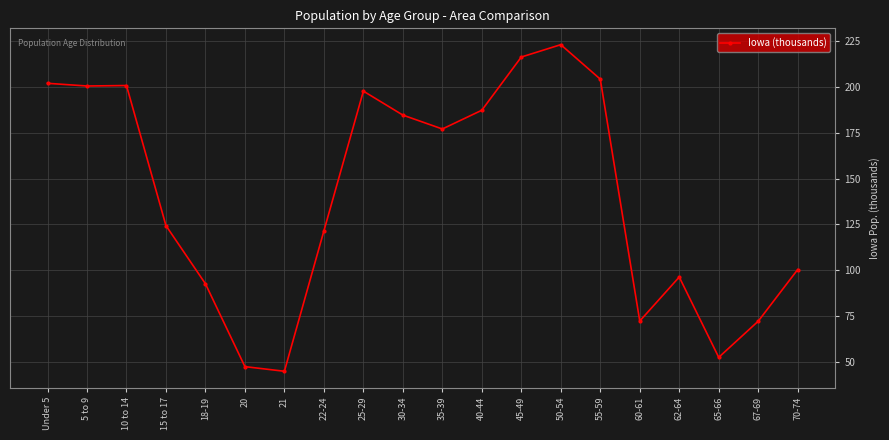

Which label corresponds to the largest value in the chart?

50-54